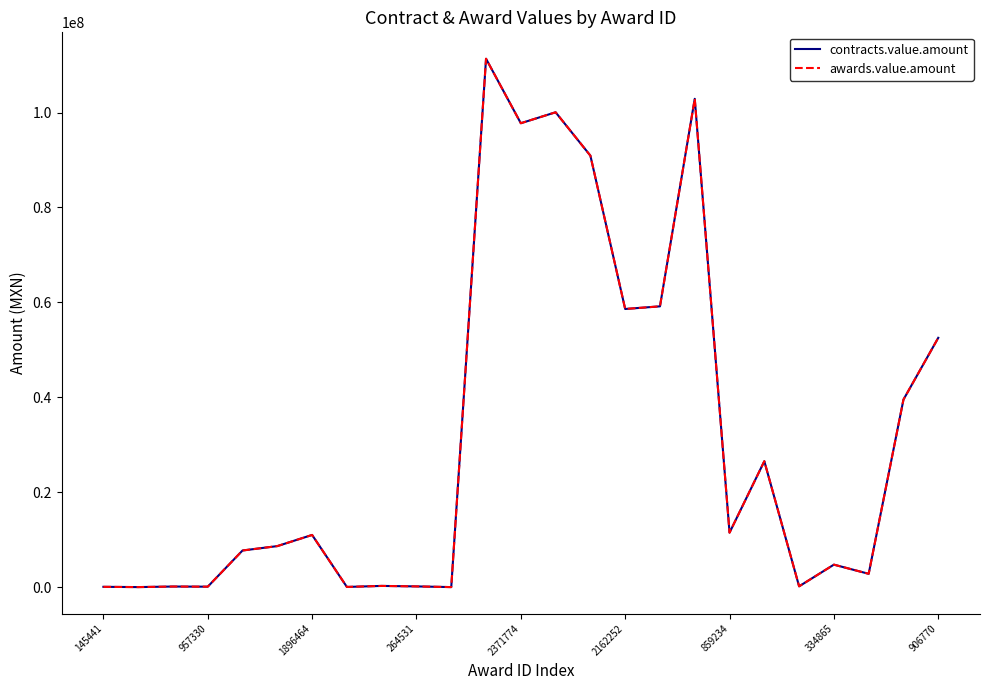

Reading left to right, list all the values displayed in this chart.

contracts.value.amount: 71775.0	15930.0	133440.0	101920.0	7727176.4	8652512.0	11001193.5	47670.0	264198.0	160360.0	14820.0	111331103.7	97746930.6	100054614.4	90913538.2	58610681.8	59167245.6	102890717.7	11485315.0	26537167.6	176010.0	4745350.0	2815204.6	39527219.3	52532575.4
awards.value.amount: 71775.0	15930.0	133440.0	101920.0	7727176.4	8652512.0	11001193.5	47670.0	264198.0	160360.0	14820.0	111331103.7	97746930.6	100054614.4	90913538.2	58610681.8	59167245.6	102890717.7	11485315.0	26537167.6	176010.0	4745350.0	2815204.6	39527219.3	52532575.4